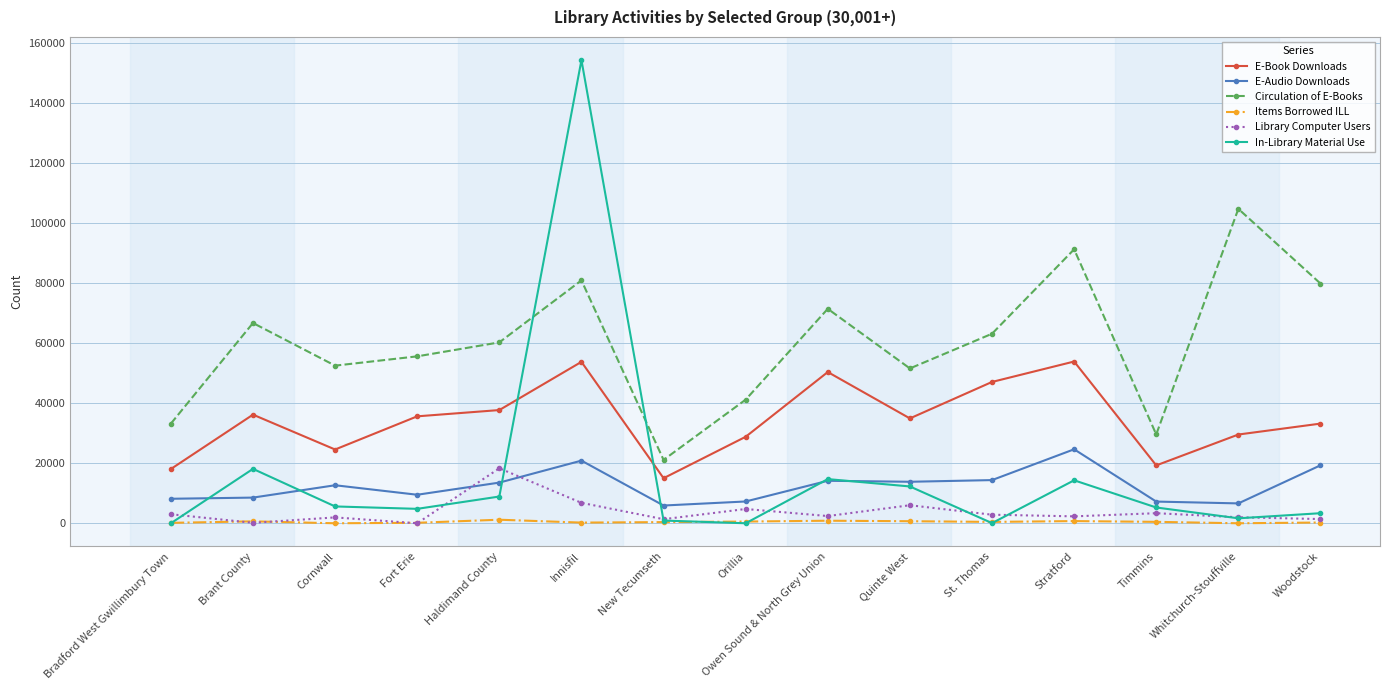

What is the value of the In-Library Material Use point at the 14th from the left?

1650